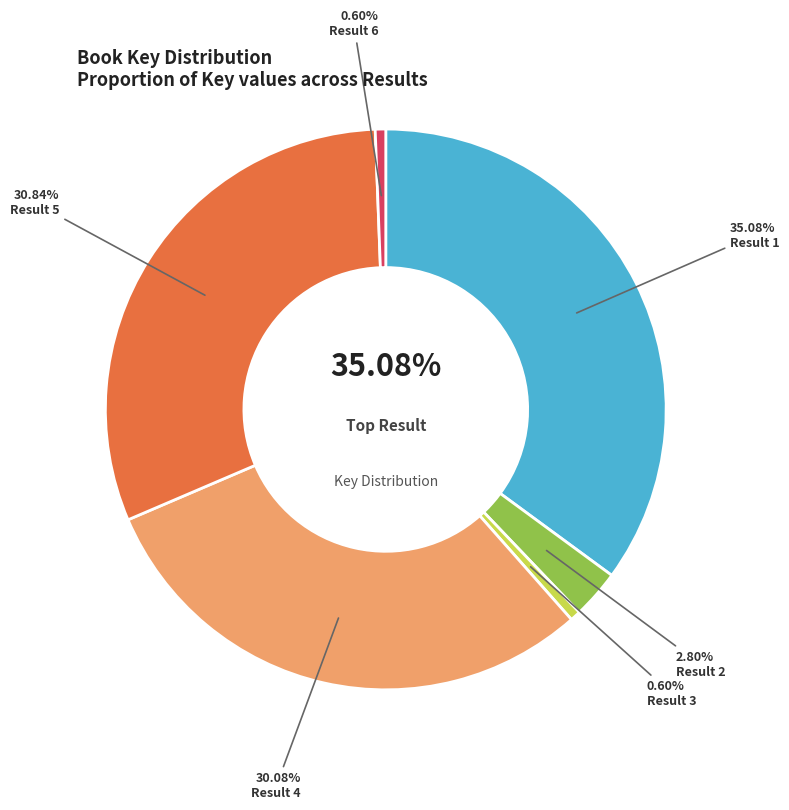

To the nearest percent, what is the combined percentage of Result 3
(Key: 336518) and Result 4
(Key: 16795879)?

31%